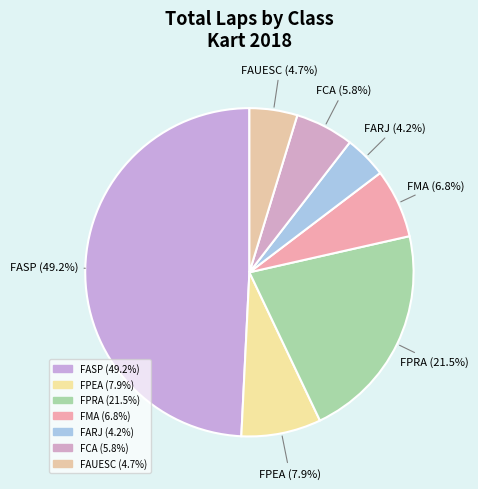

Count the number of slices in the pie.

7